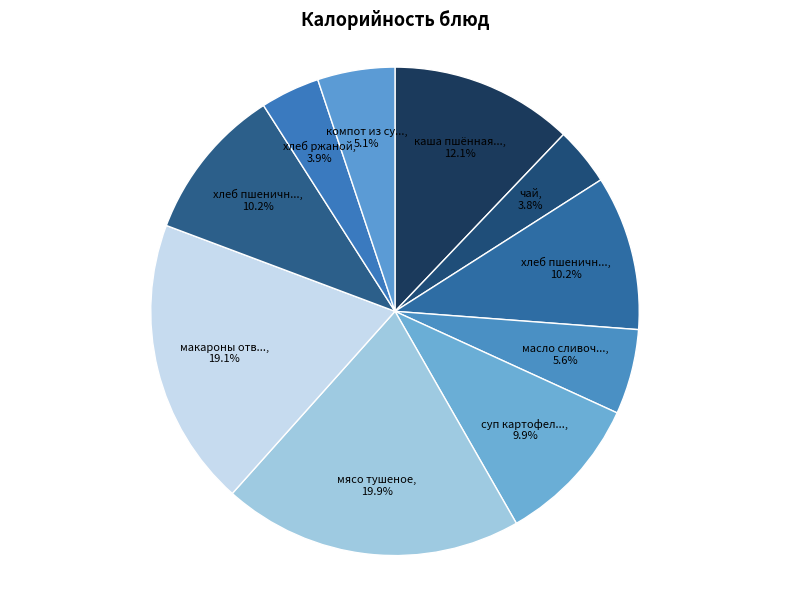

Is there any slice that represents more than half of the pie?

No